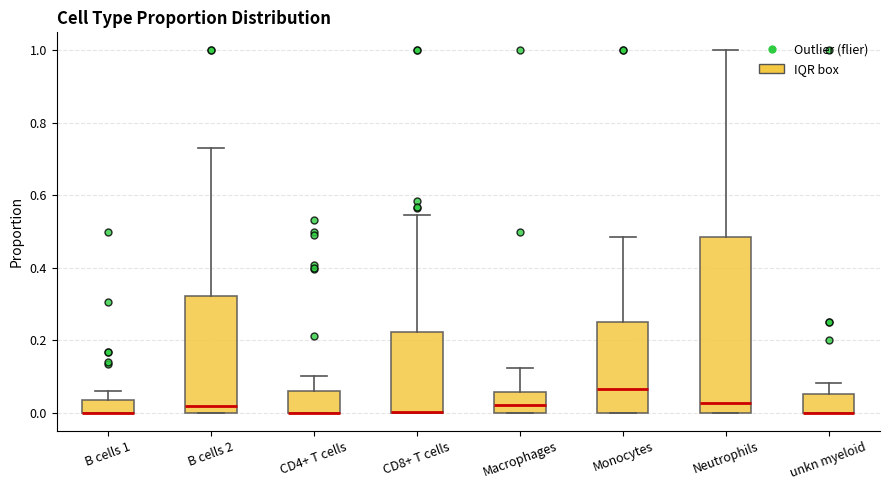

Which box is the tallest, from its lower edge to its upper edge?

Neutrophils